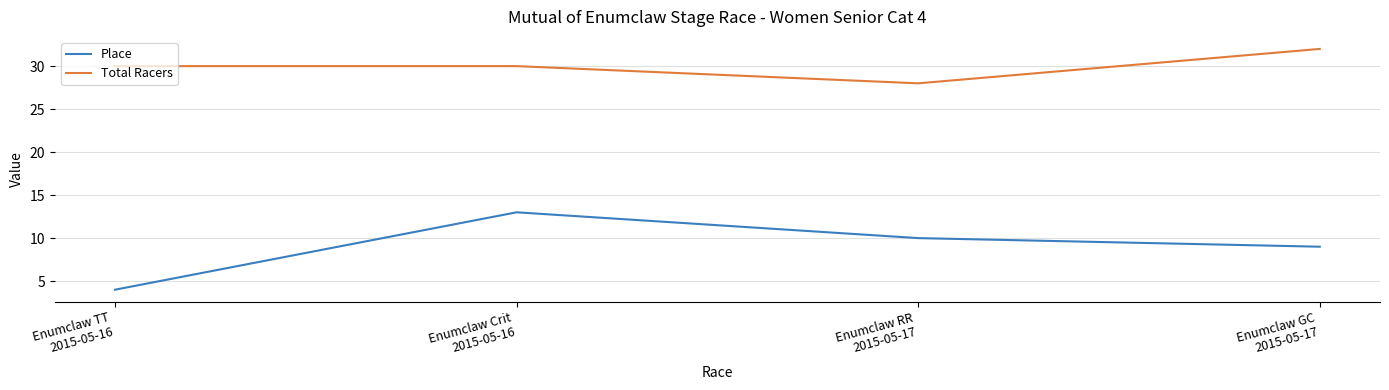

What is the maximum value shown in the chart?

32